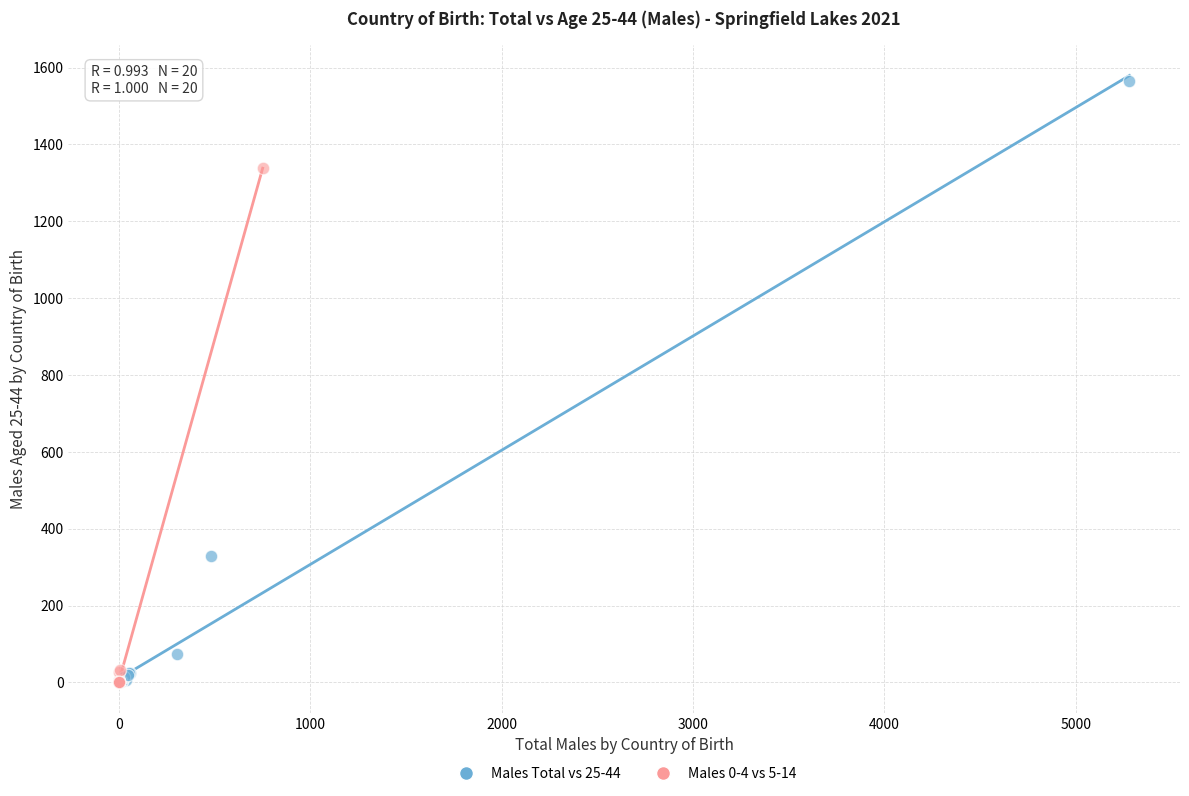

What are all the series names shown in the legend?

Males Total vs 25-44, Males 0-4 vs 5-14